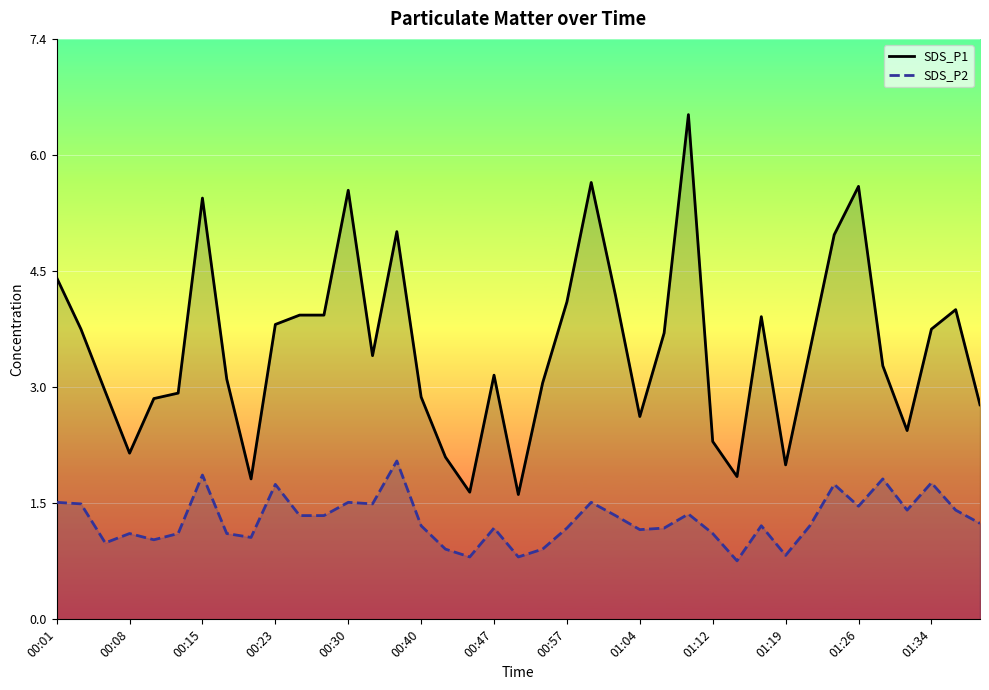

At how many categories does at least one series exceed 0?

39